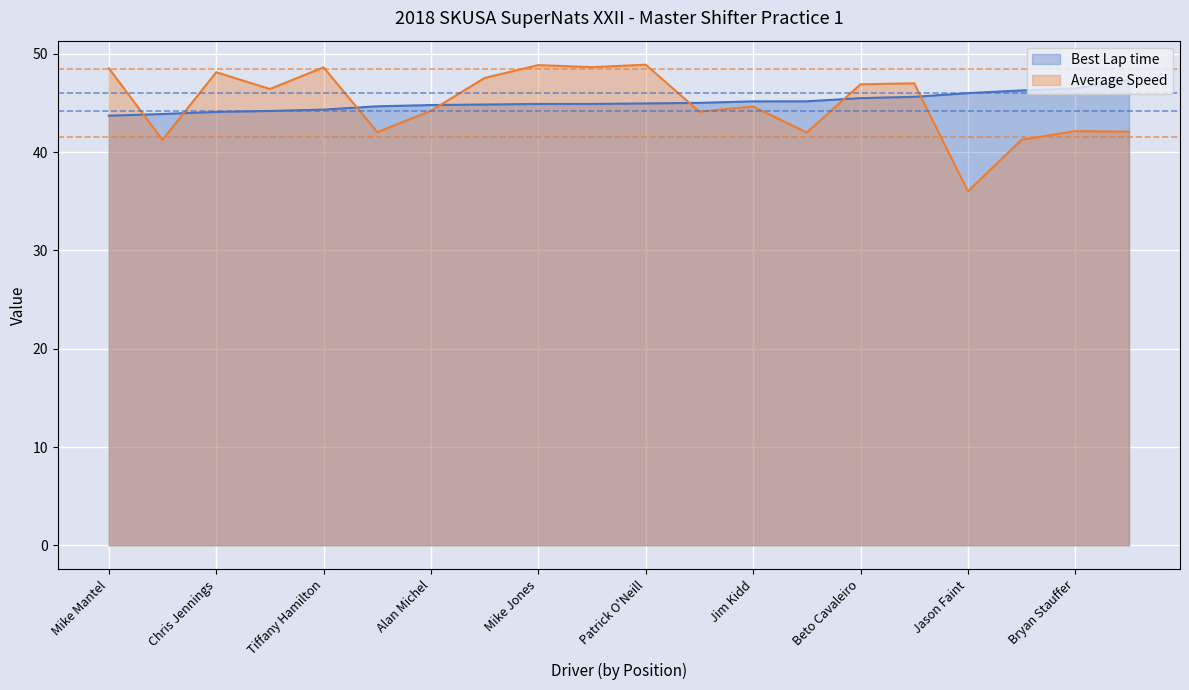

How many lines are shown in the chart?

2